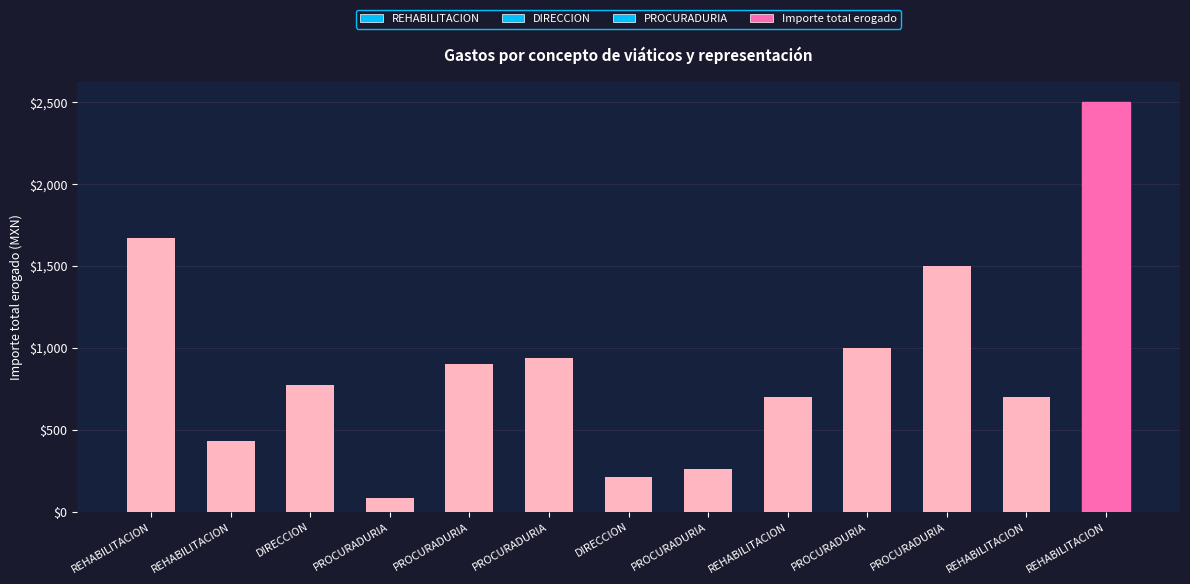

What is the average value?

897.6